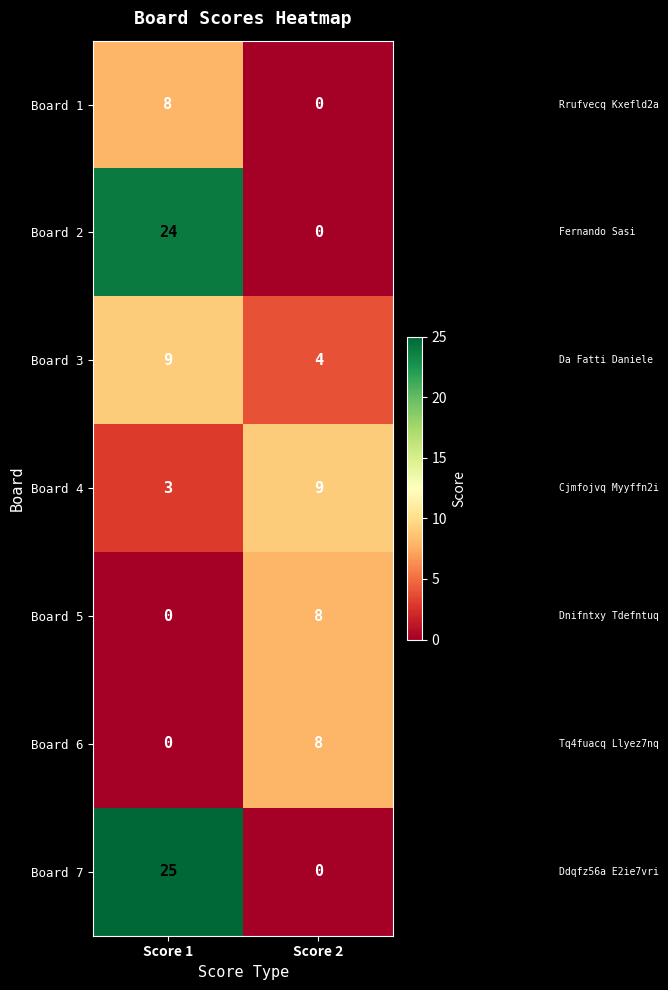

What is the sum of all Board 1 values?

8